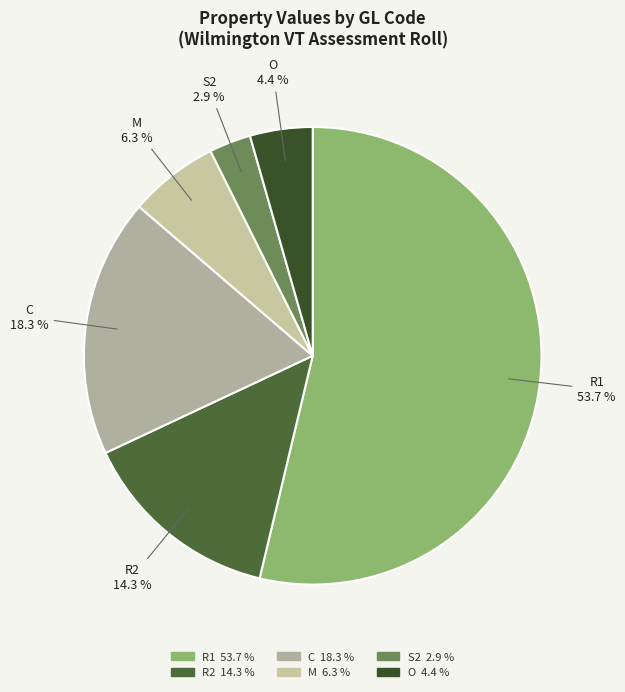

Rank the categories by value from lowest to highest.

S2, O, M, R2, C, R1